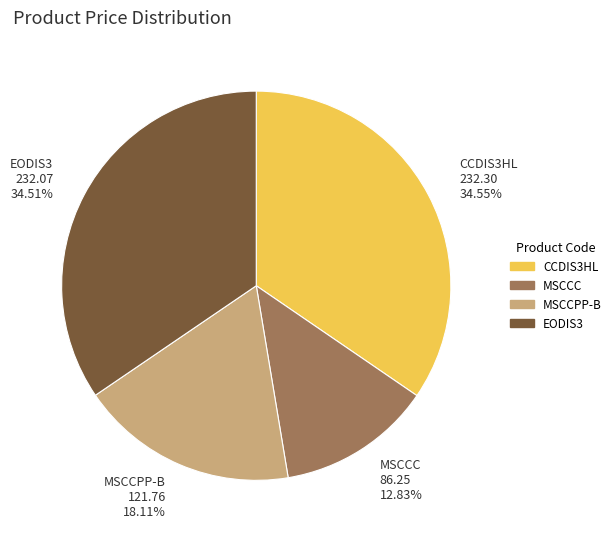

Count the number of slices in the pie.

4